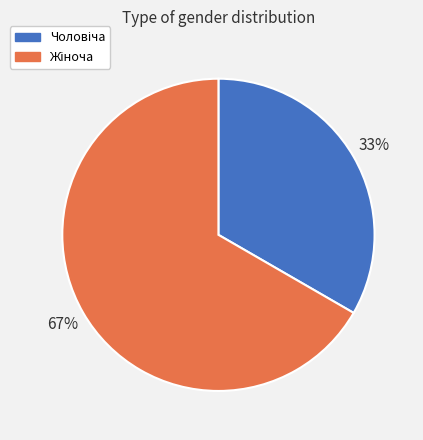

Is there a majority slice in this chart?

Yes